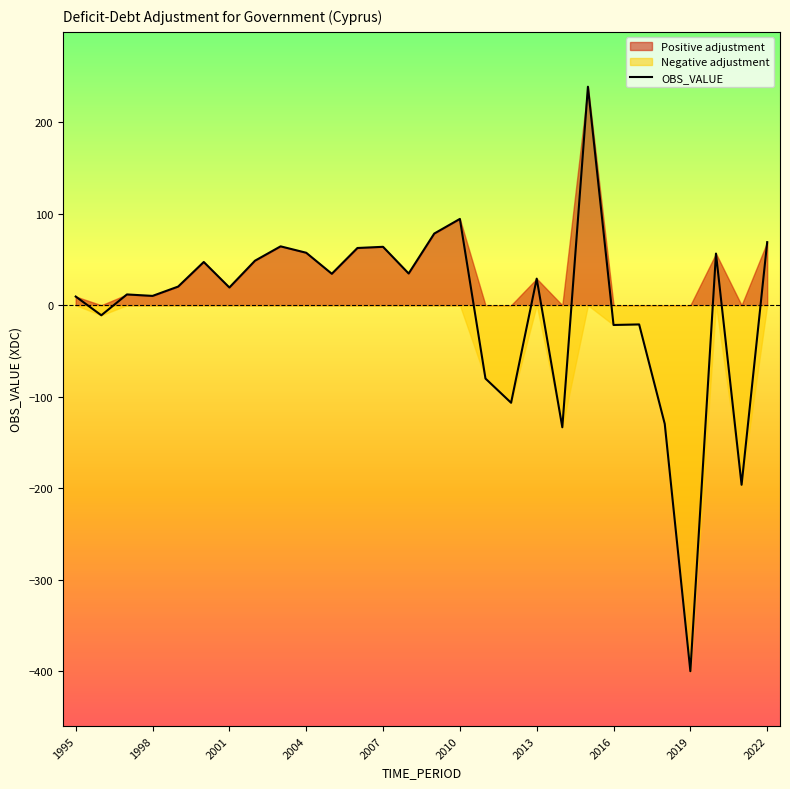

True or false: there are more than 1 points higher than both neighbors.

True